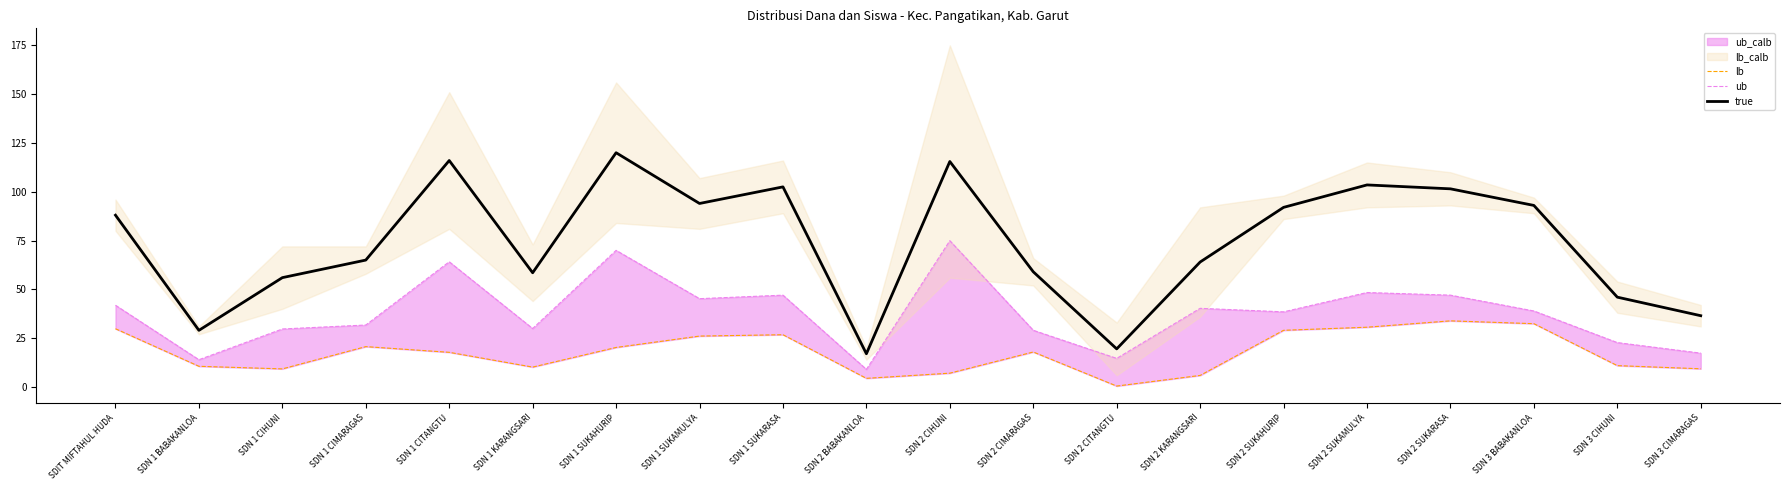

Reading left to right, what are all the values shown in this chart?

lb: 29.8	10.6	9.2	20.7	17.7	10.2	20.2	26.1	26.8	4.4	7.1	17.9	0.4	5.9	29.0	30.6	33.9	32.4	10.9	9.3
ub: 41.8	13.9	29.7	31.7	64.1	29.9	70.0	45.2	47.0	9.0	74.9	29.0	14.6	40.3	38.5	48.4	47.0	38.9	22.7	17.3
true: 88.0	29.0	56.0	65.0	116.0	58.5	120.0	94.0	102.5	17.0	115.5	59.0	19.5	64.0	92.0	103.5	101.5	93.0	46.0	36.5